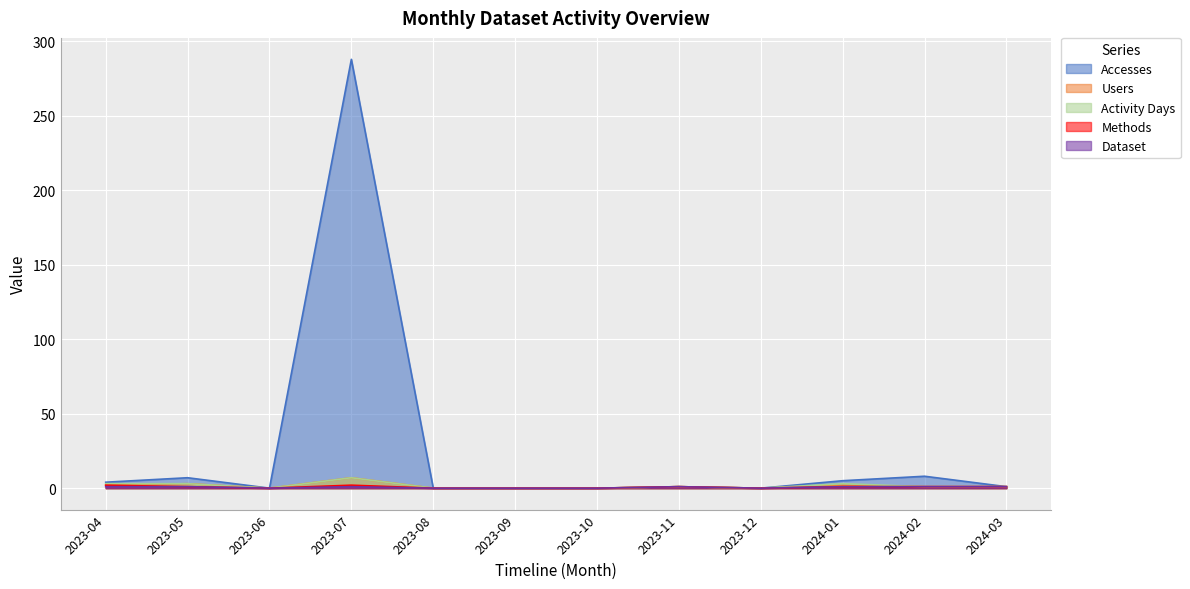

What is the difference between the maximum and second lowest values in the Methods series?

2